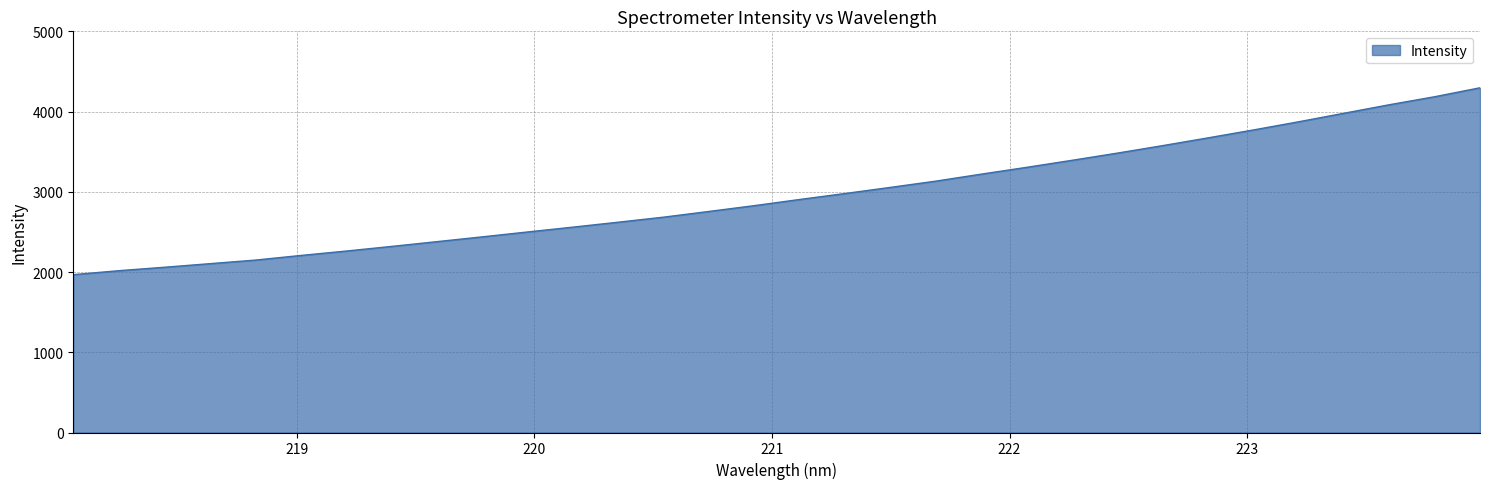

What is the smallest value displayed?

1967.3